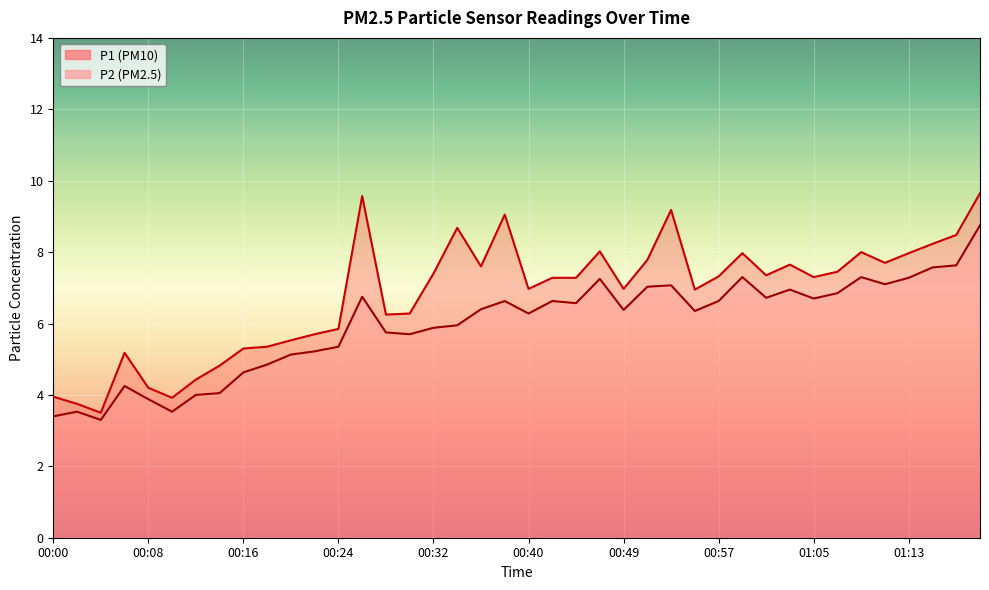

Between 00:06 and 00:28, which series saw the biggest shift?

P2